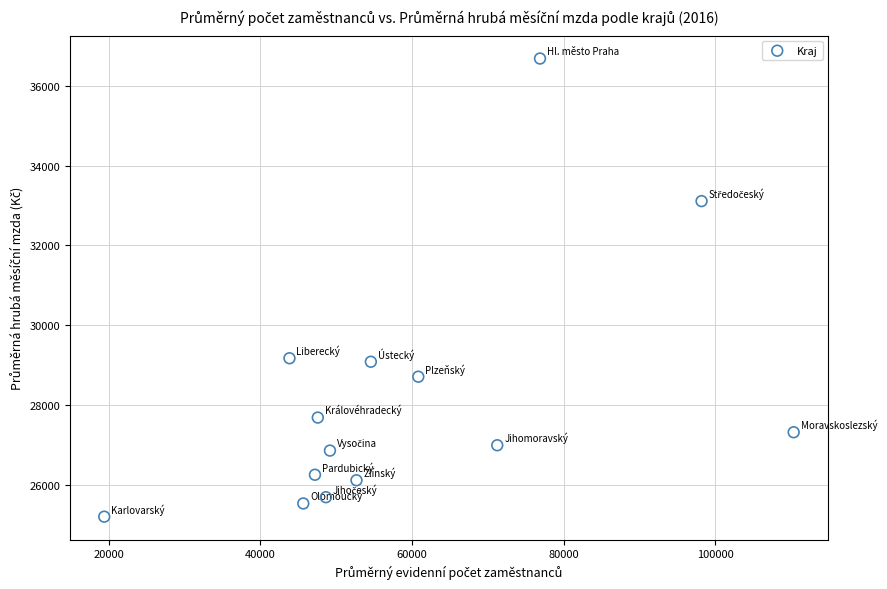

What is the range of Y values (max minus min)?

11474